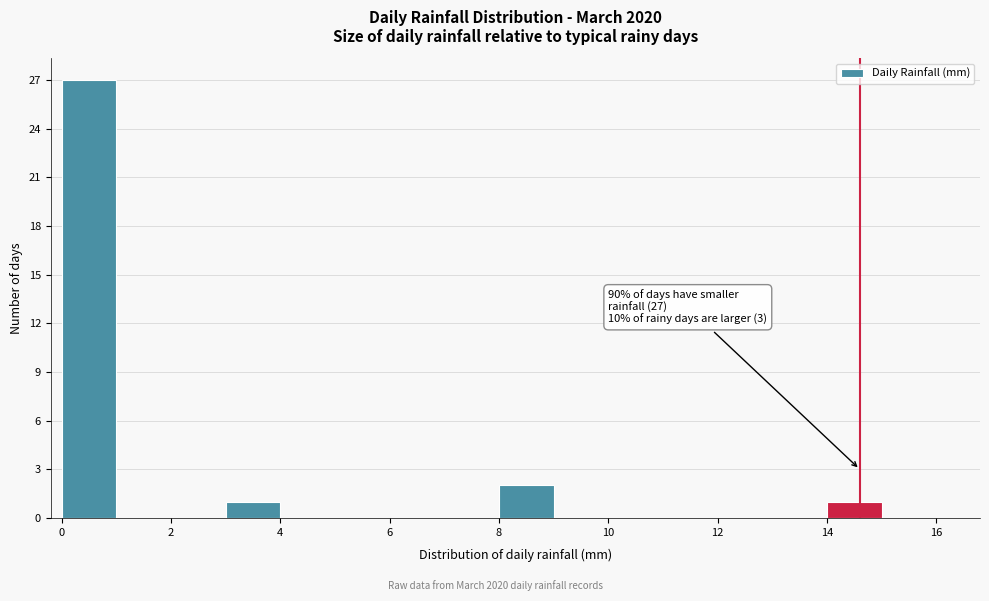

Which range on the x-axis has the tallest bar?

0 to 1